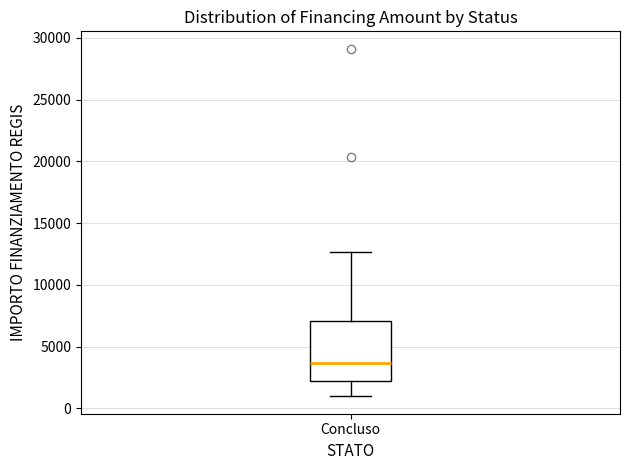

Where does the upper whisker of the box for Concluso end on the y-axis? The values are not printed on the chart, so give them approximately, as read against the axis.

12500